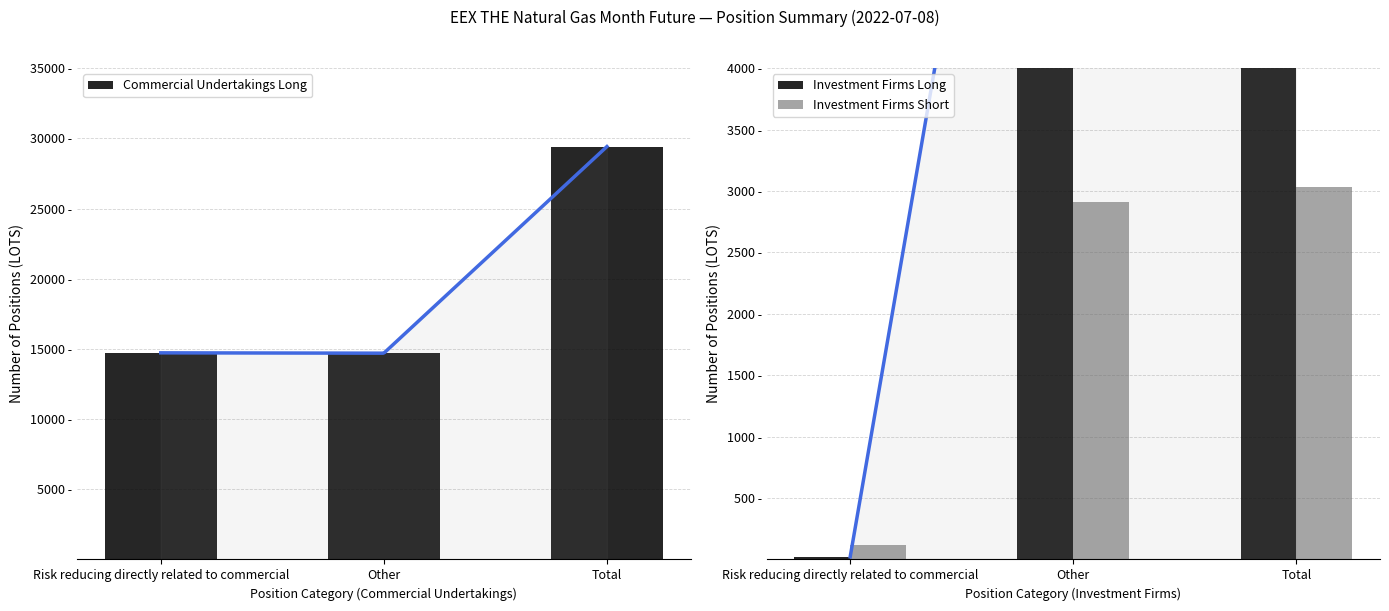

What is the difference between the Investment Firms Long values at Total and Other?

21